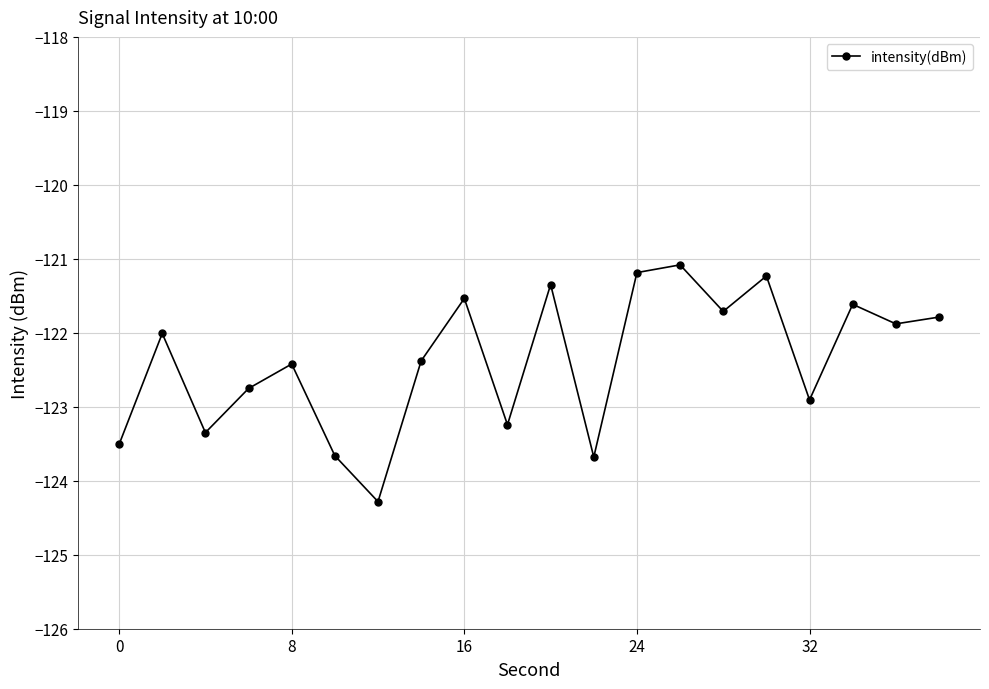

What is the smallest value displayed?

-124.3